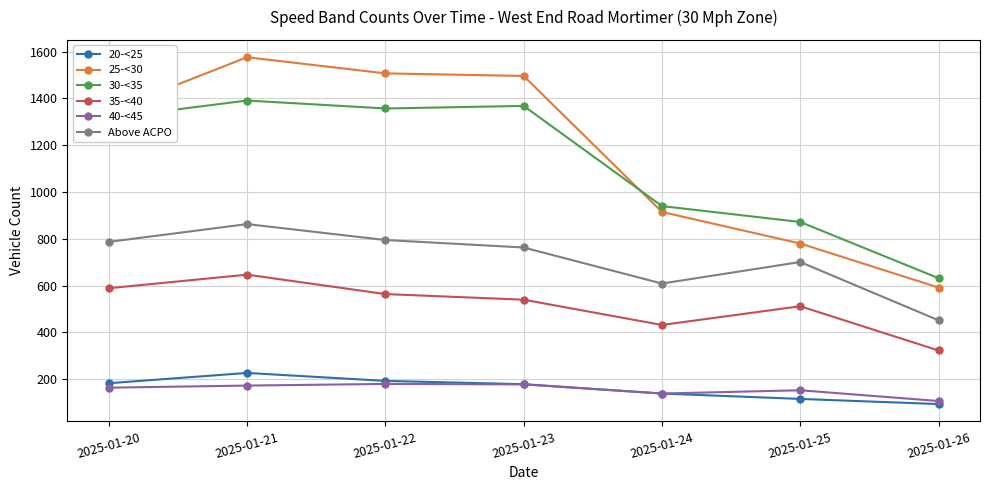

Which category has the lowest value across all series?

2025-01-26